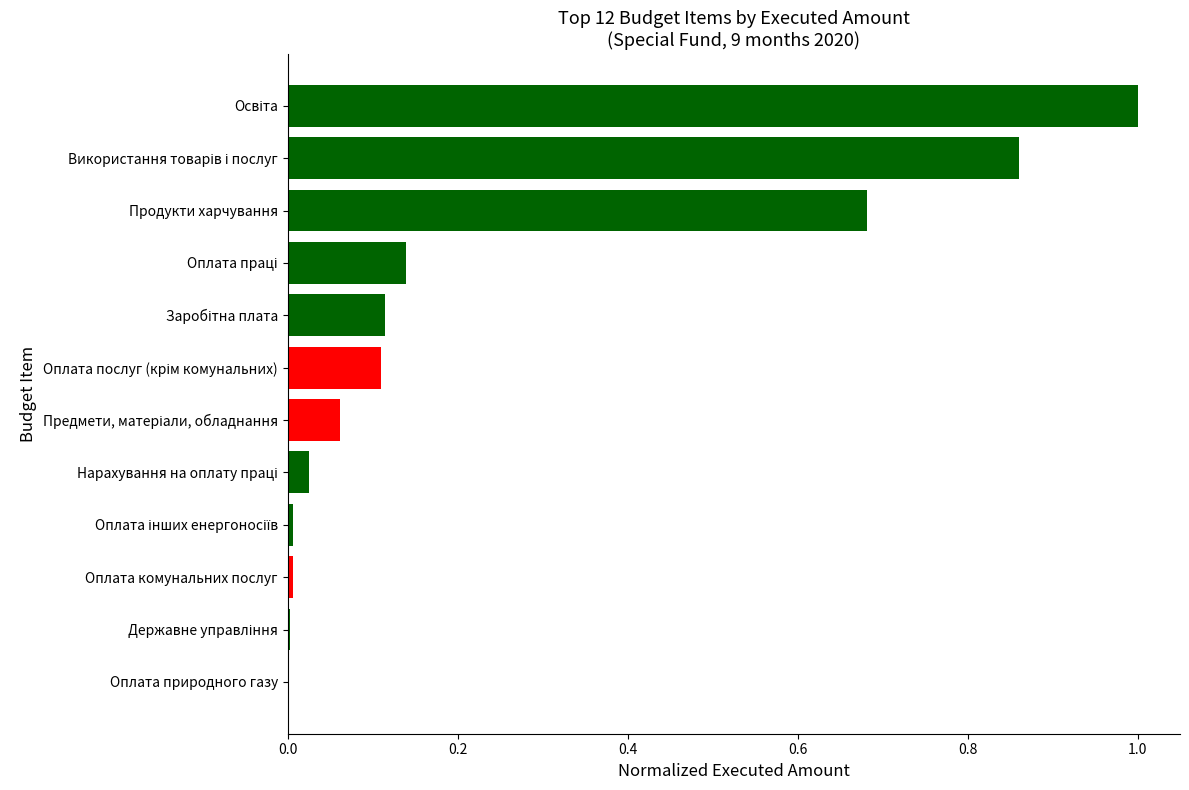

What is the maximum value shown in the chart?

1.0